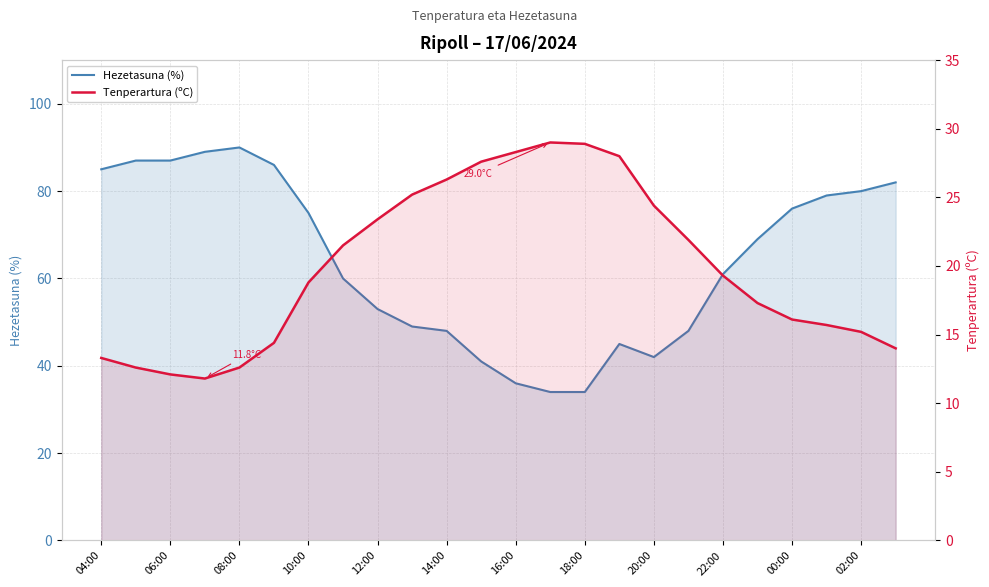

What is the average value of the Tenperartura (ºC) series?

19.9